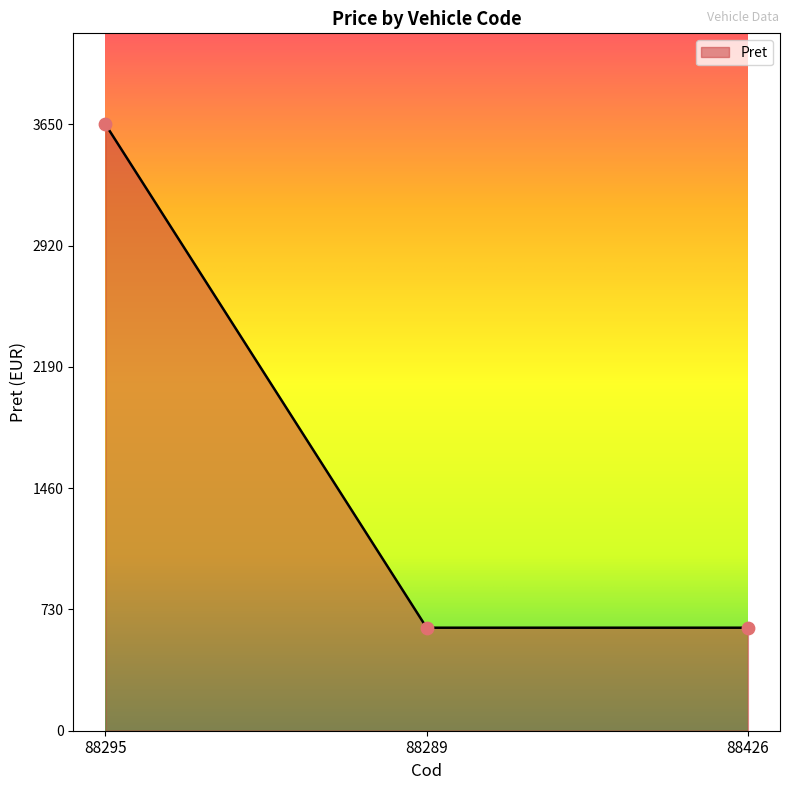

What is the change in value from 88295 to 88289?

-3030